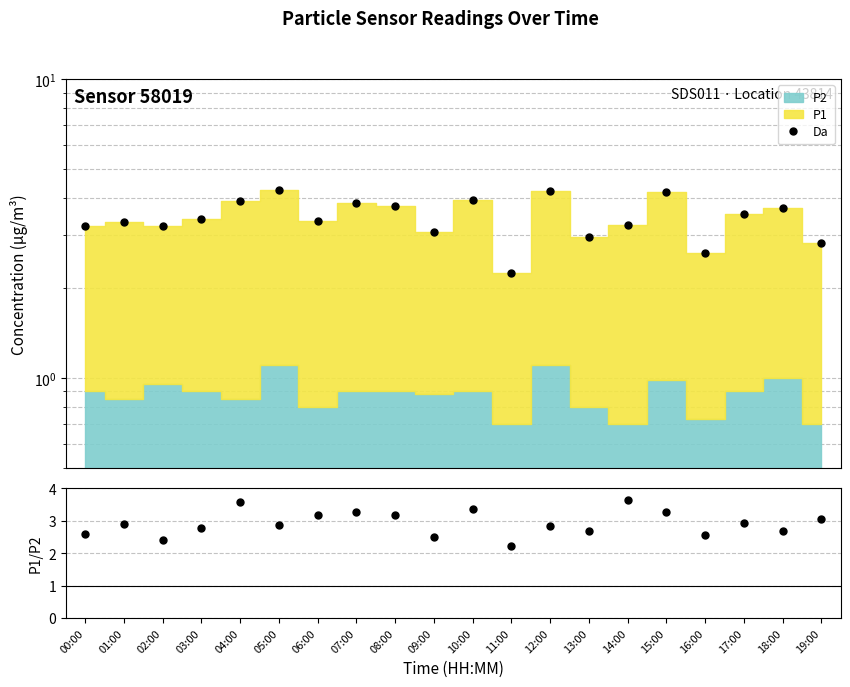

What is the change in value from 03:00 to 10:00?

+0.5